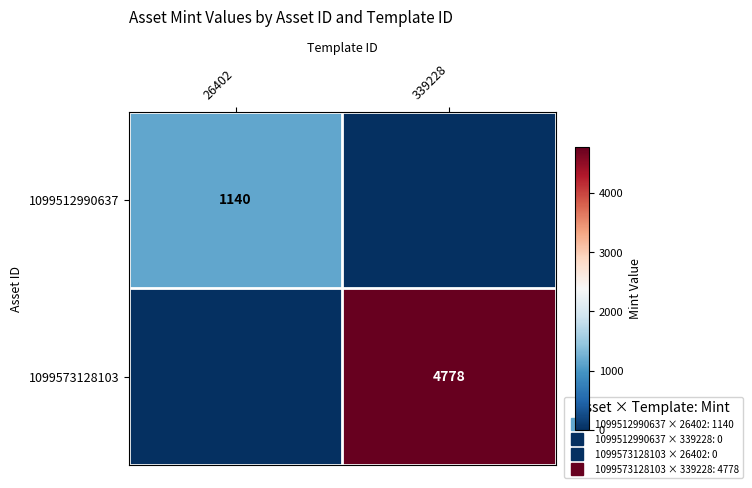

Which series has the widest spread of values?

1099573128103